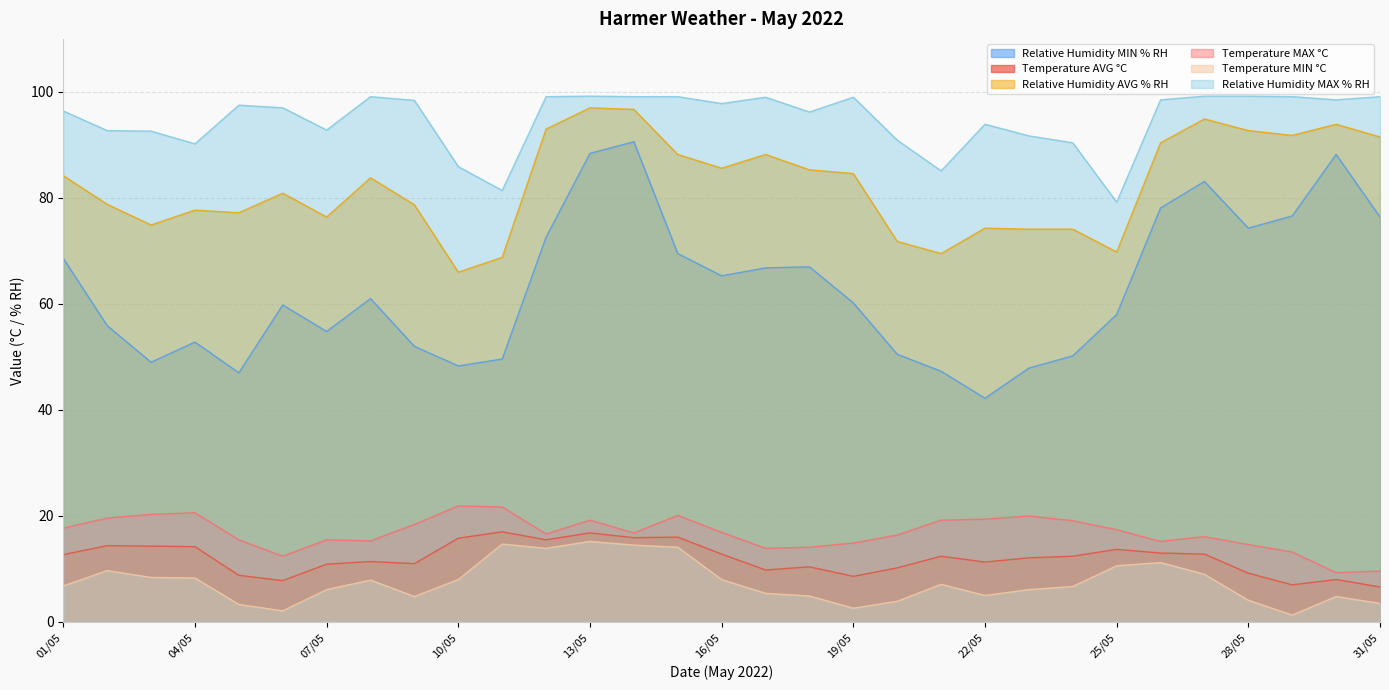

Is the value of Temperature MIN °C at 21/05 greater than the value of Relative Humidity MIN % RH at 02/05?

No